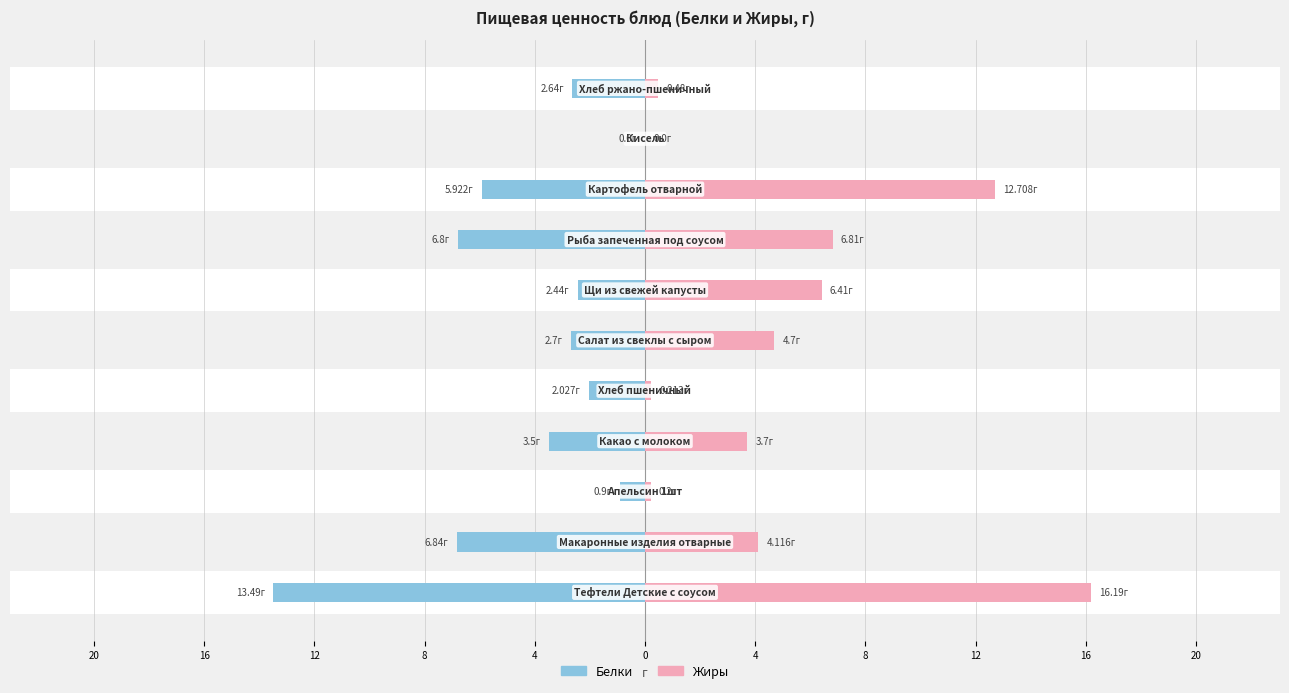

How many groups of bars are there?

11